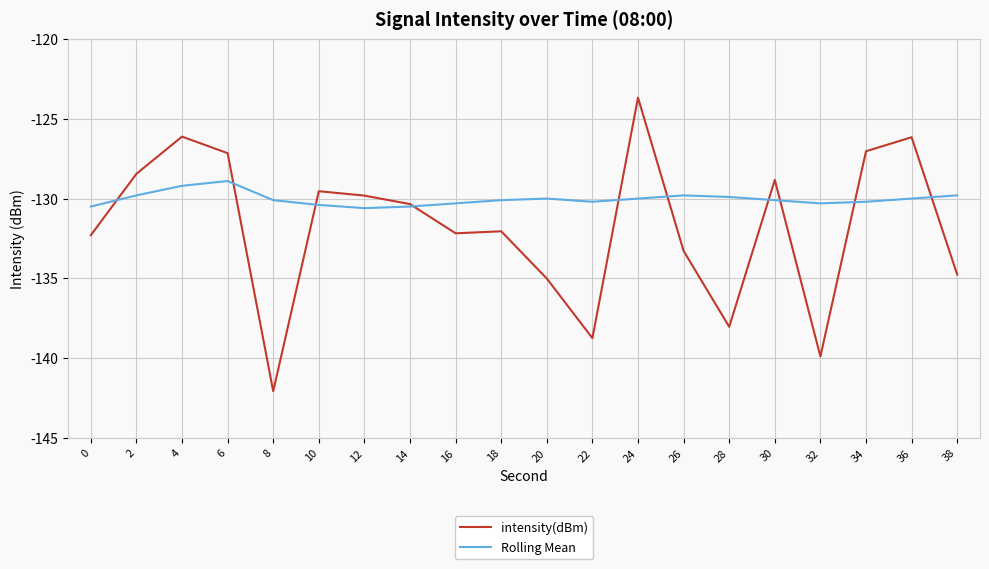

Which series has the widest spread of values?

intensity(dBm)